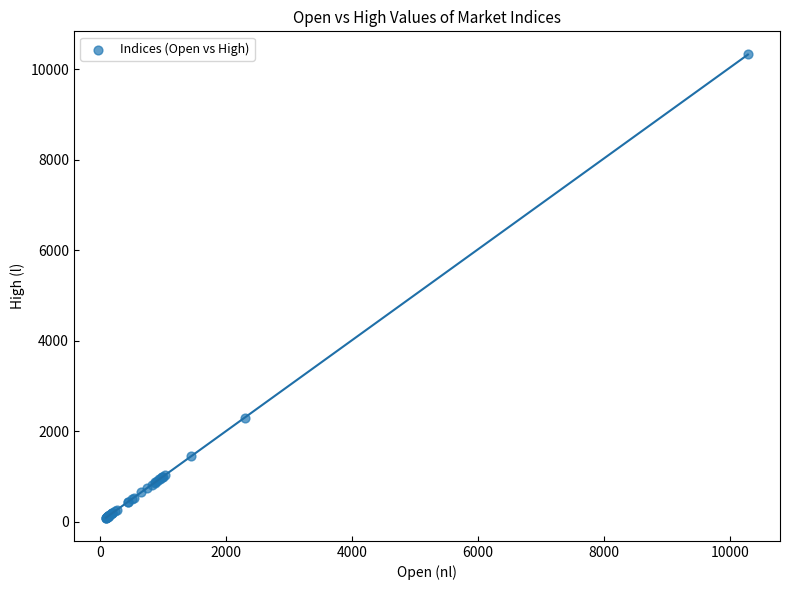

What Y value in the scatter plot is closest to 5208?

2298.8